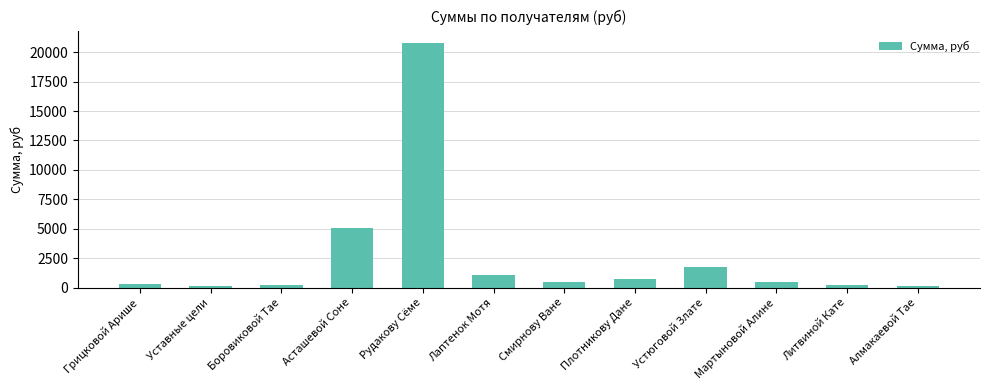

Are the bars horizontal?

No